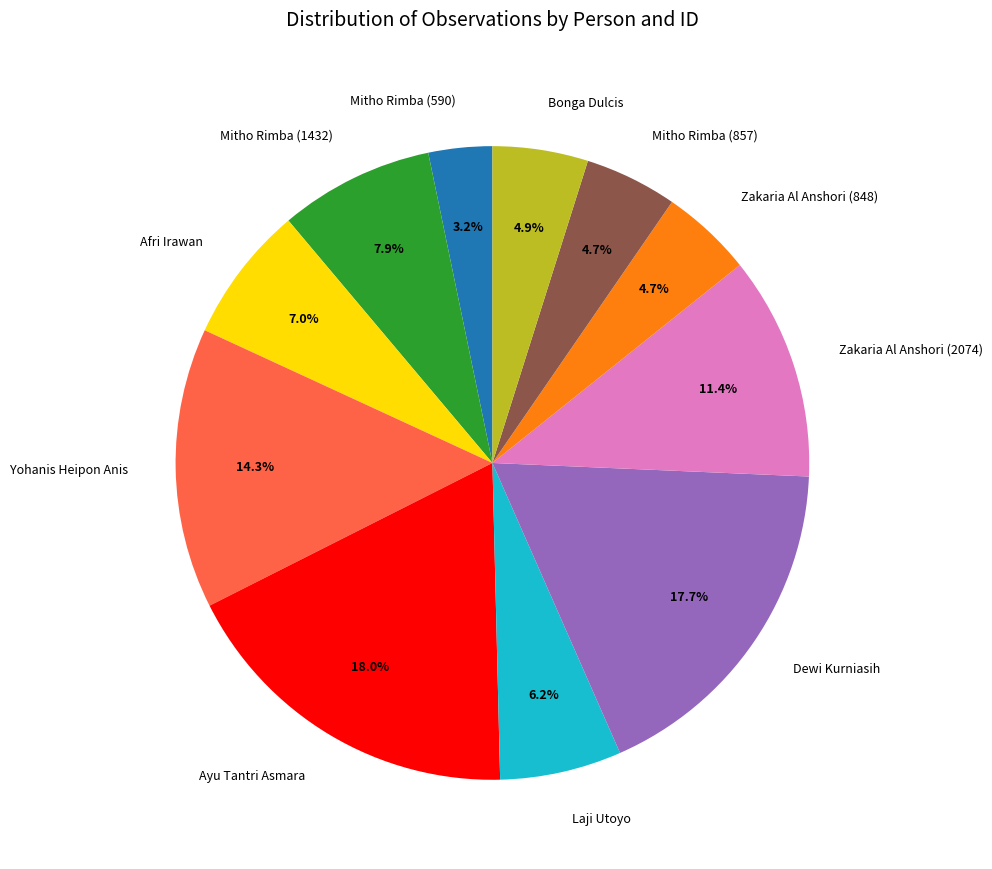

What portion of the pie excludes Mitho Rimba (590)?

96.8%